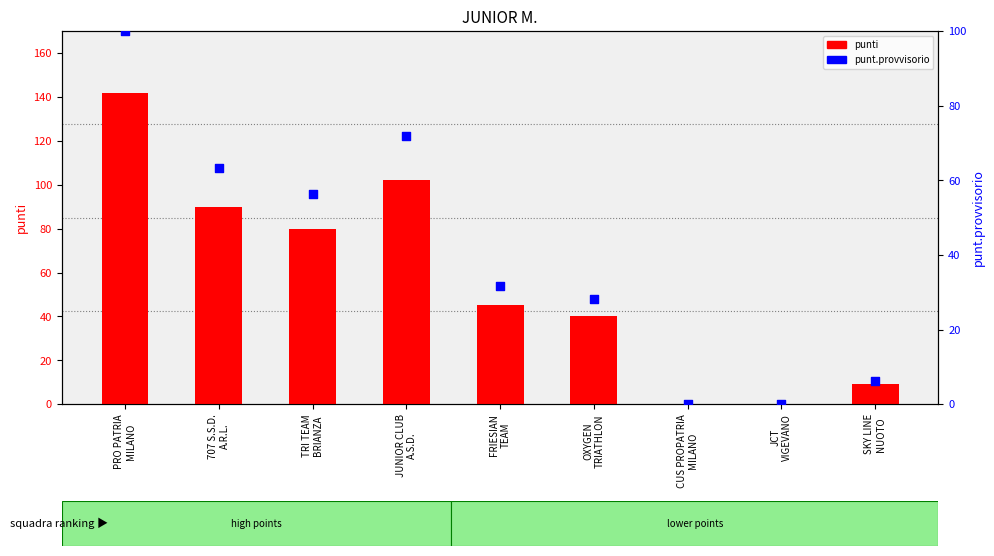

What are all the series names shown in the legend?

punti, punt.provvisorio